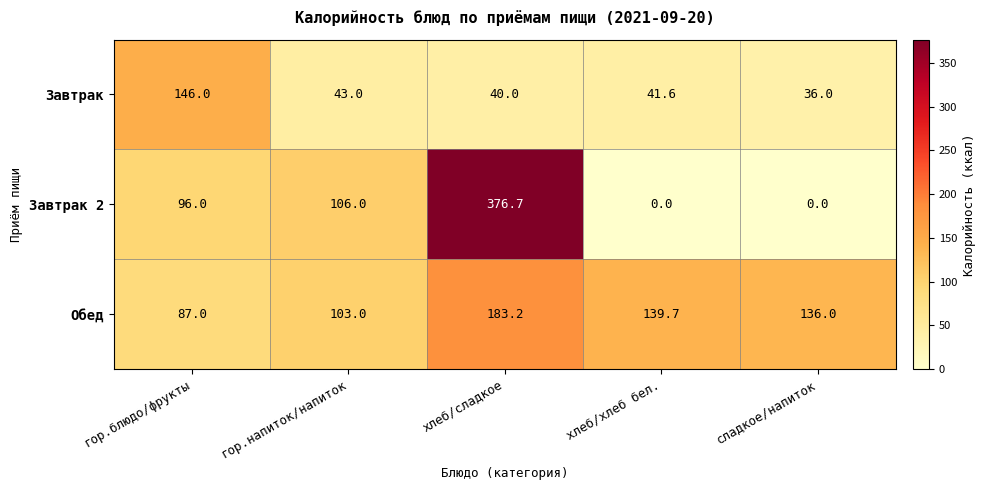

Which series has the largest range (max minus min)?

Завтрак 2